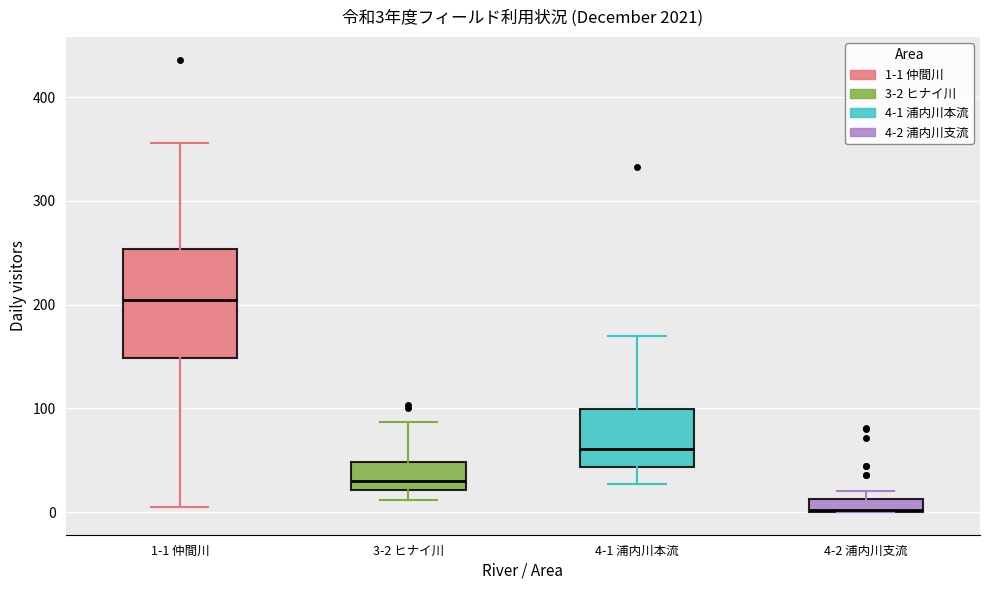

Which box has the lowest median line?

4-2 浦内川支流